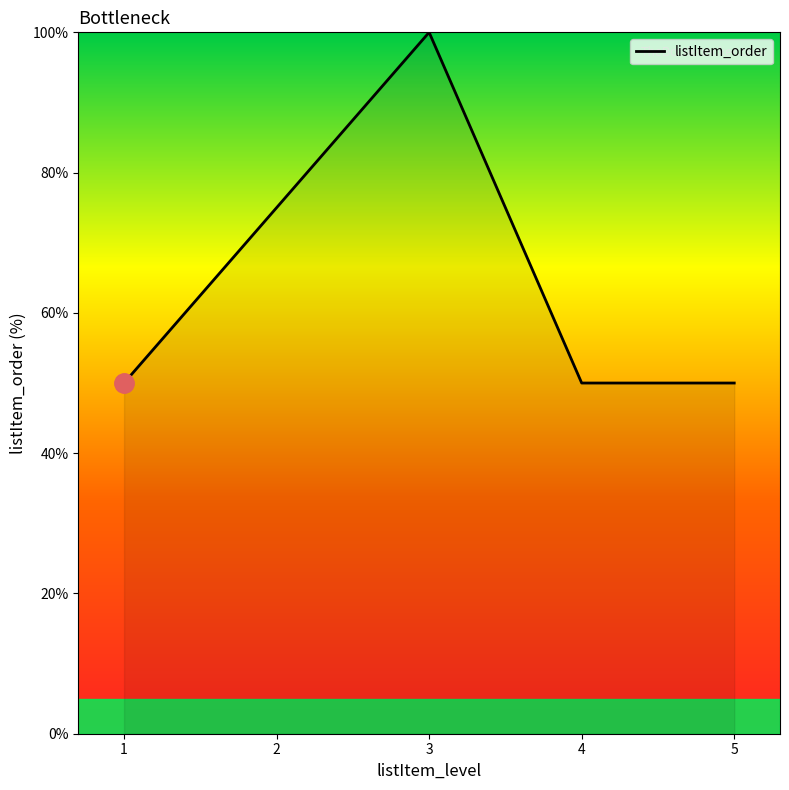

Where is the first local maximum?

3